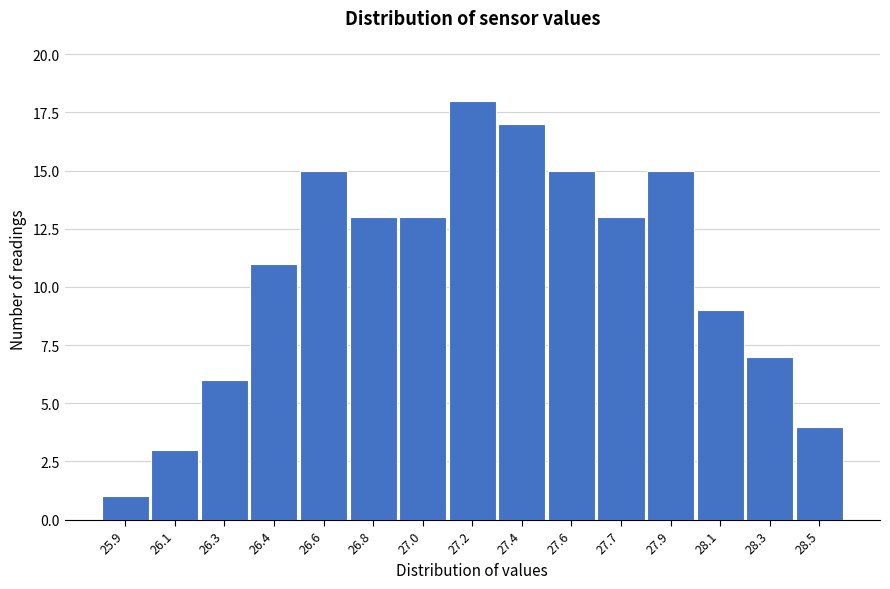

Reading left to right, transcribe all the data shown in this chart.

1	3	6	11	15	13	13	18	17	15	13	15	9	7	4